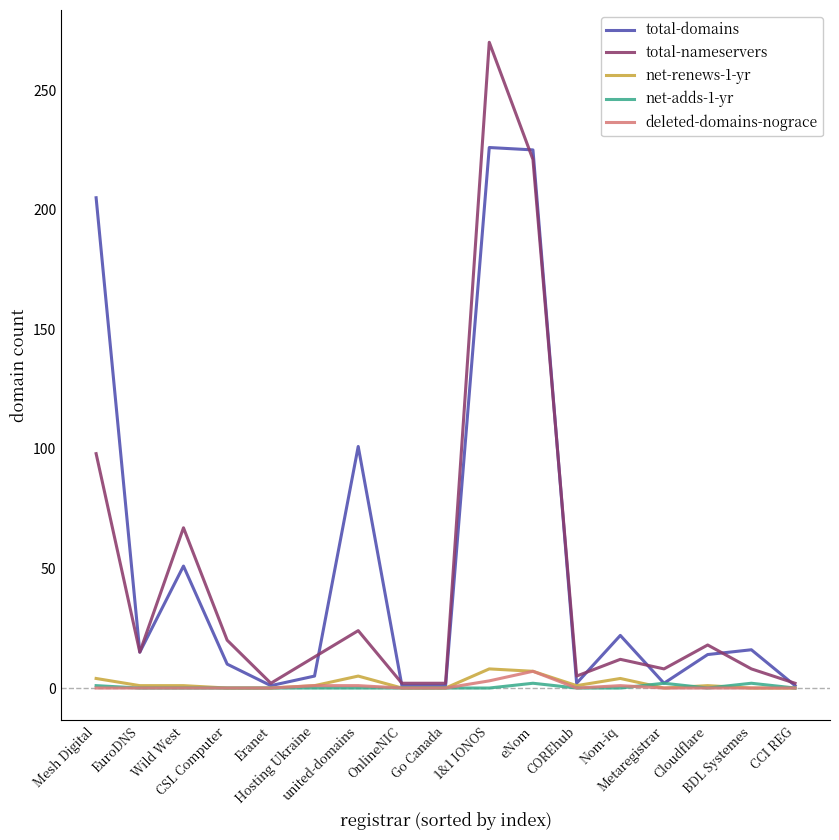

What is the greatest value displayed?

270